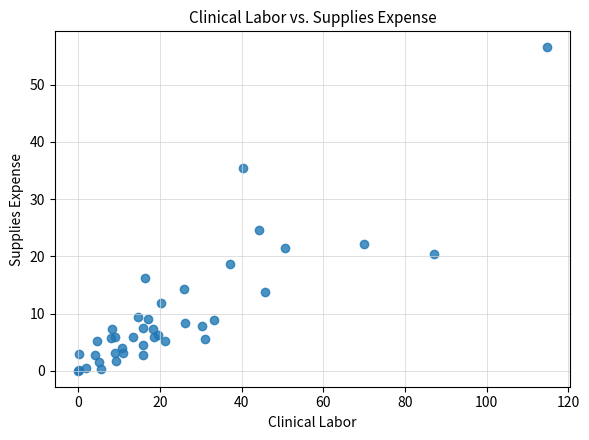

What Y value in the scatter plot is closest to 28?

24.6